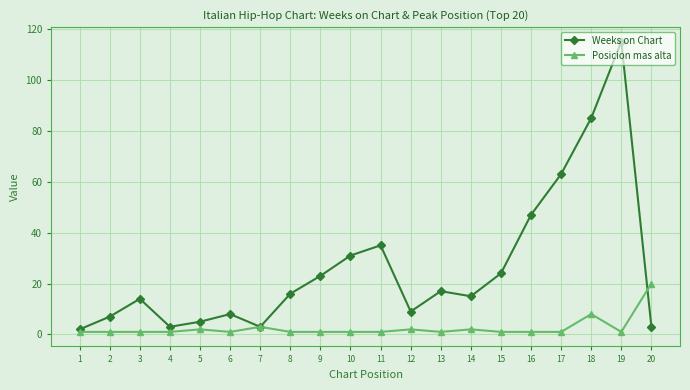

What is the sum of the Weeks on Chart values at 16 and 17?

110